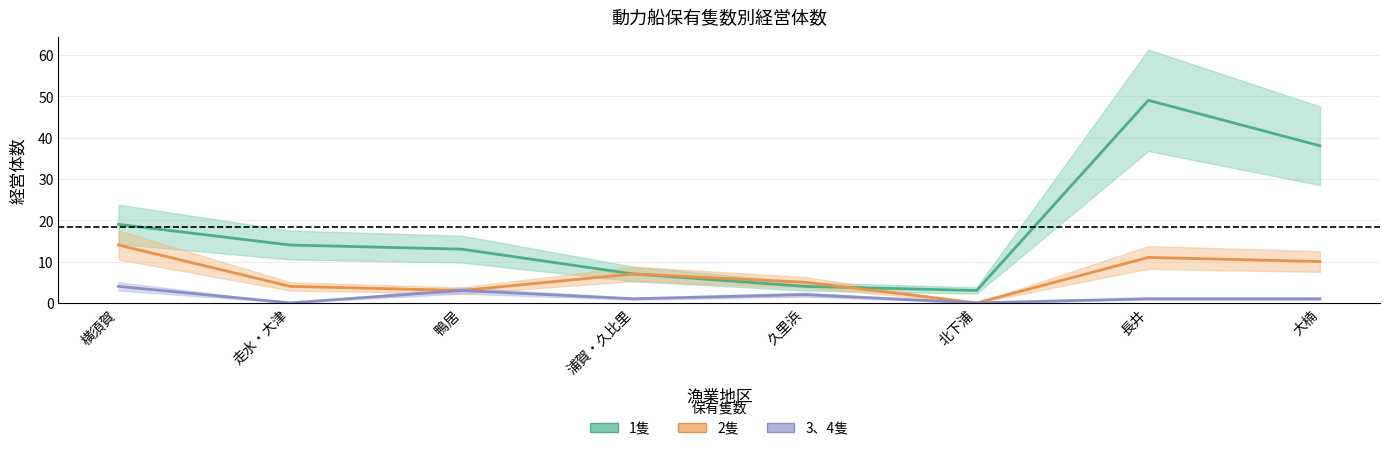

Rank the categories by 2隻 value from highest to lowest.

横須賀, 長井, 大楠, 浦賀・久比里, 久里浜, 走水・大津, 鴨居, 北下浦